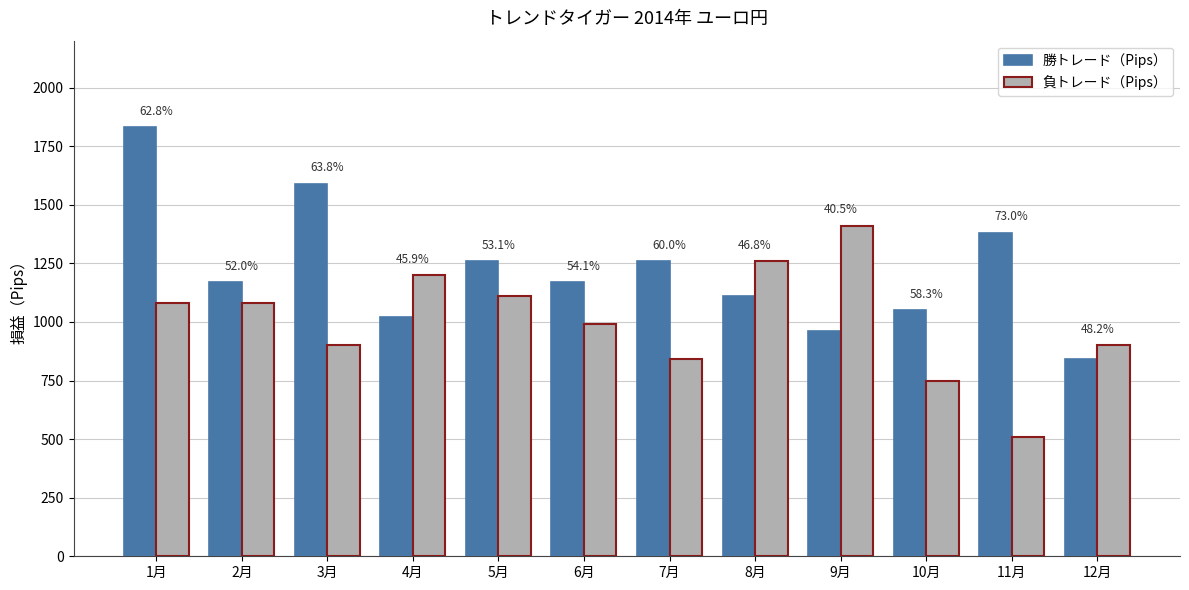

What position from the right is 2月?

11